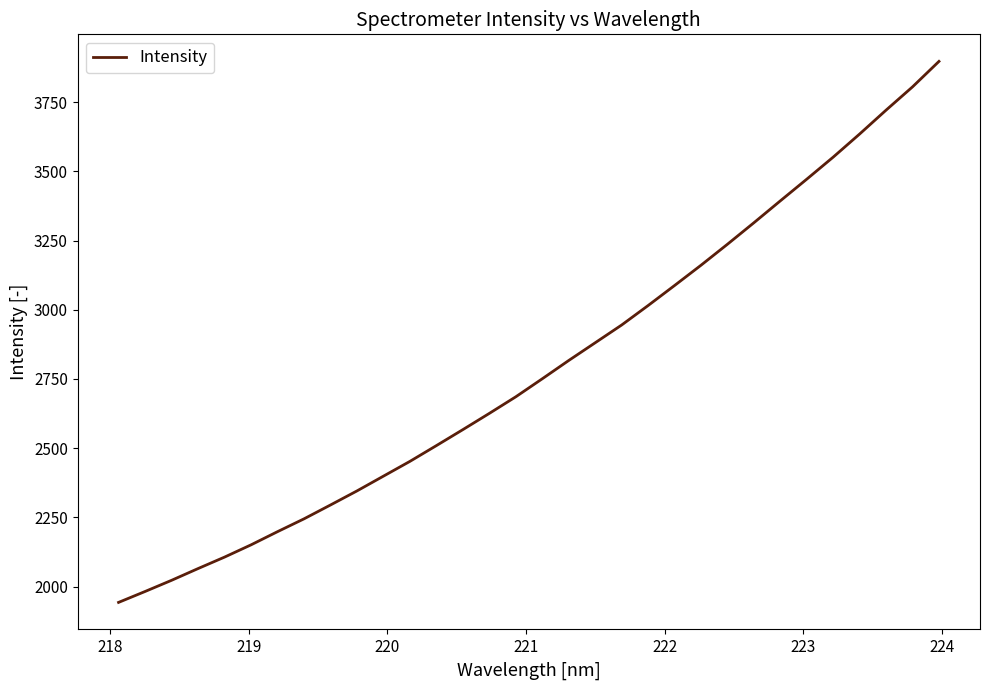

What is the greatest value displayed?

3897.6